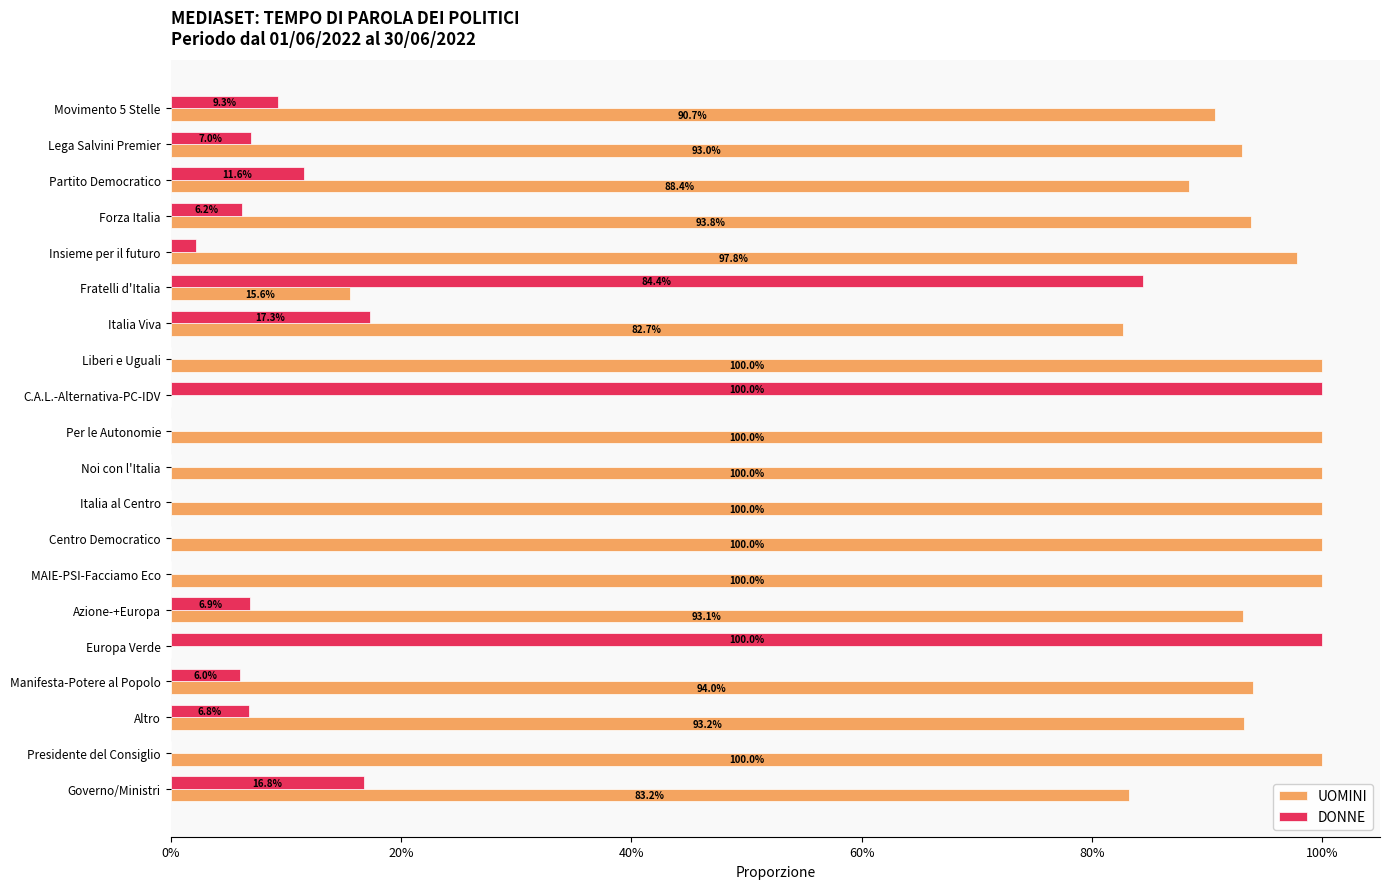

What are all the series names shown in the legend?

UOMINI, DONNE